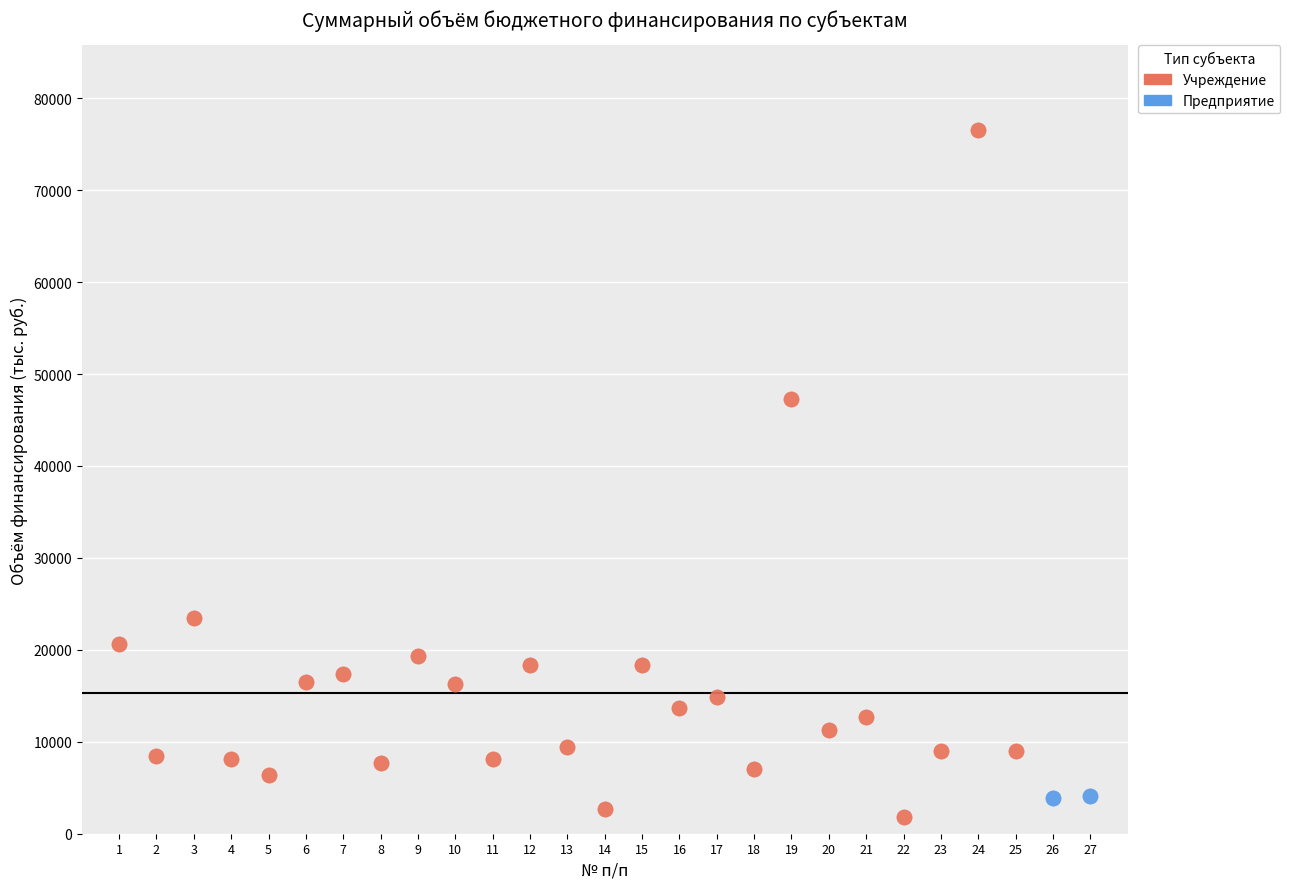

What are all the series names shown in the legend?

Учреждение, Предприятие